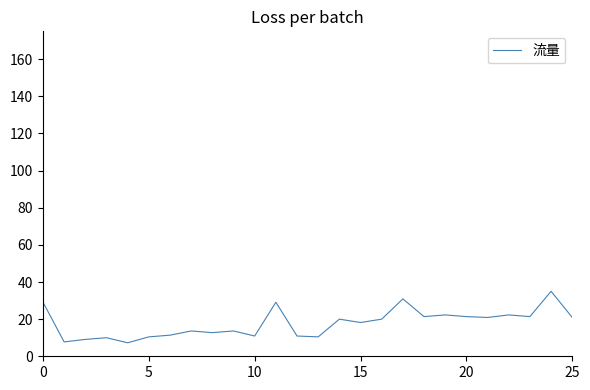

How many lines are shown in the chart?

1